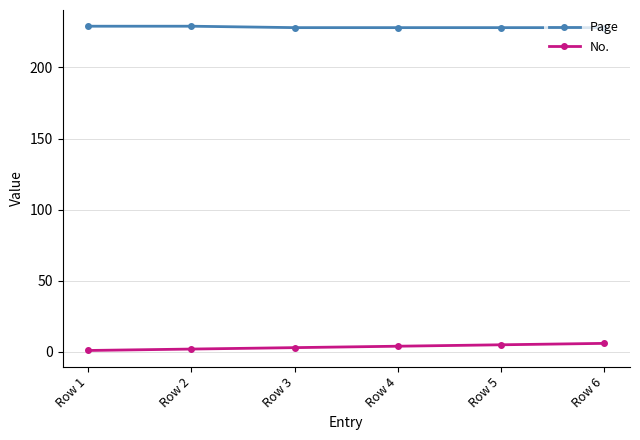

True or false: No. and Page cross at least once.

False